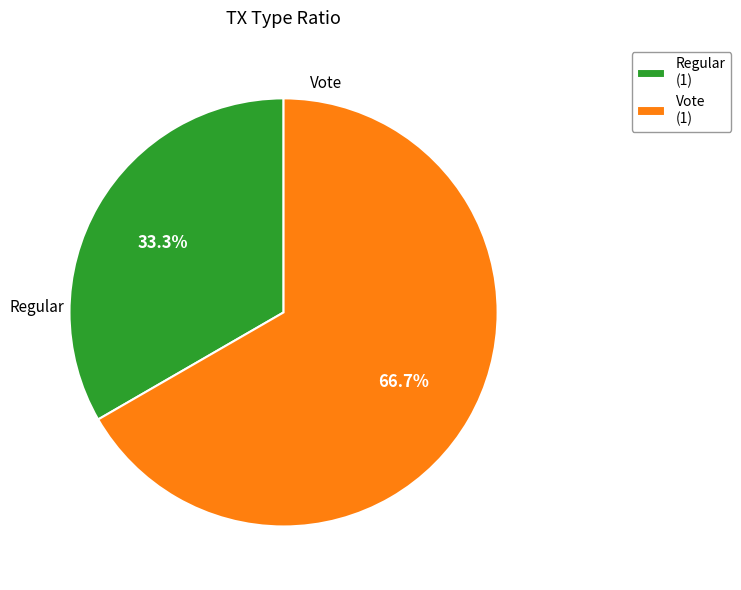

What is the majority slice?

Vote